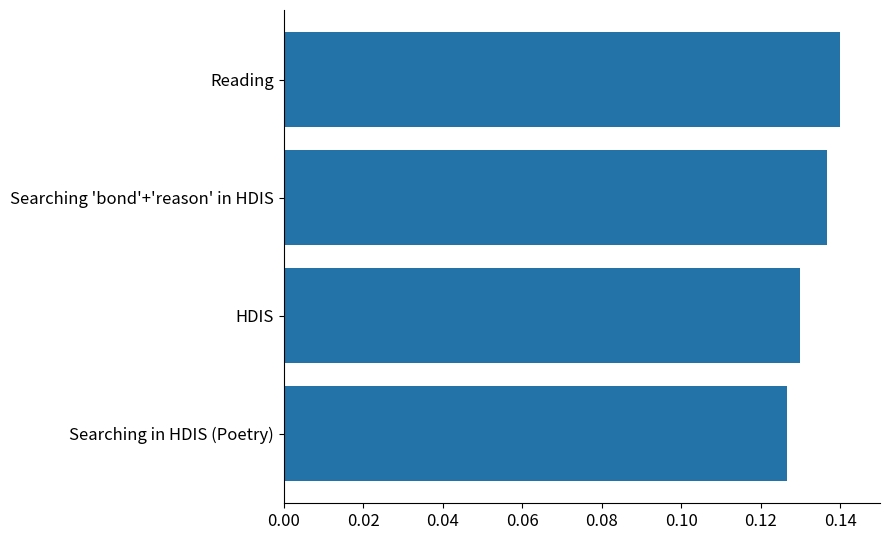

List the labels in order of value, largest first.

Reading, Searching 'bond'+'reason' in HDIS, HDIS, Searching in HDIS (Poetry)